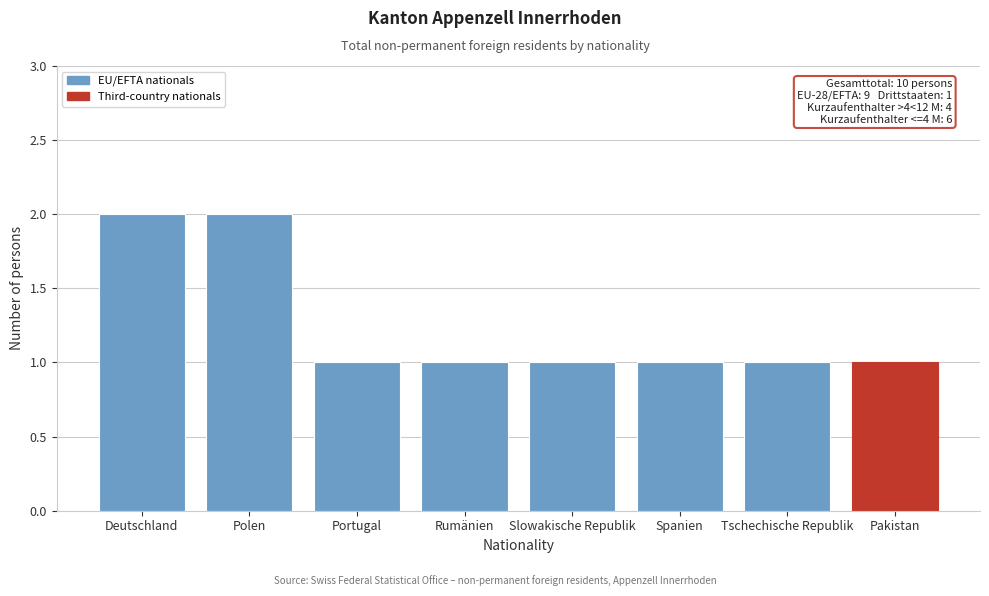

Reading left to right, list all the values displayed in this chart.

2	2	1	1	1	1	1	1